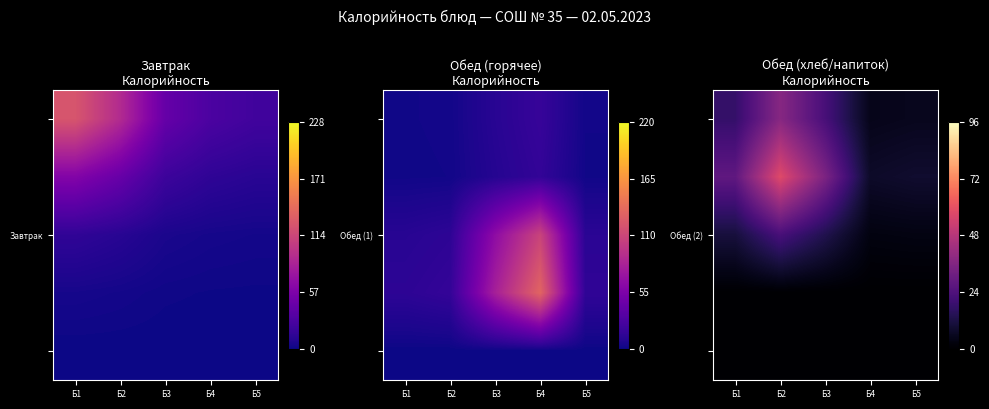

Which label corresponds to the smallest value in the chart?

Б1